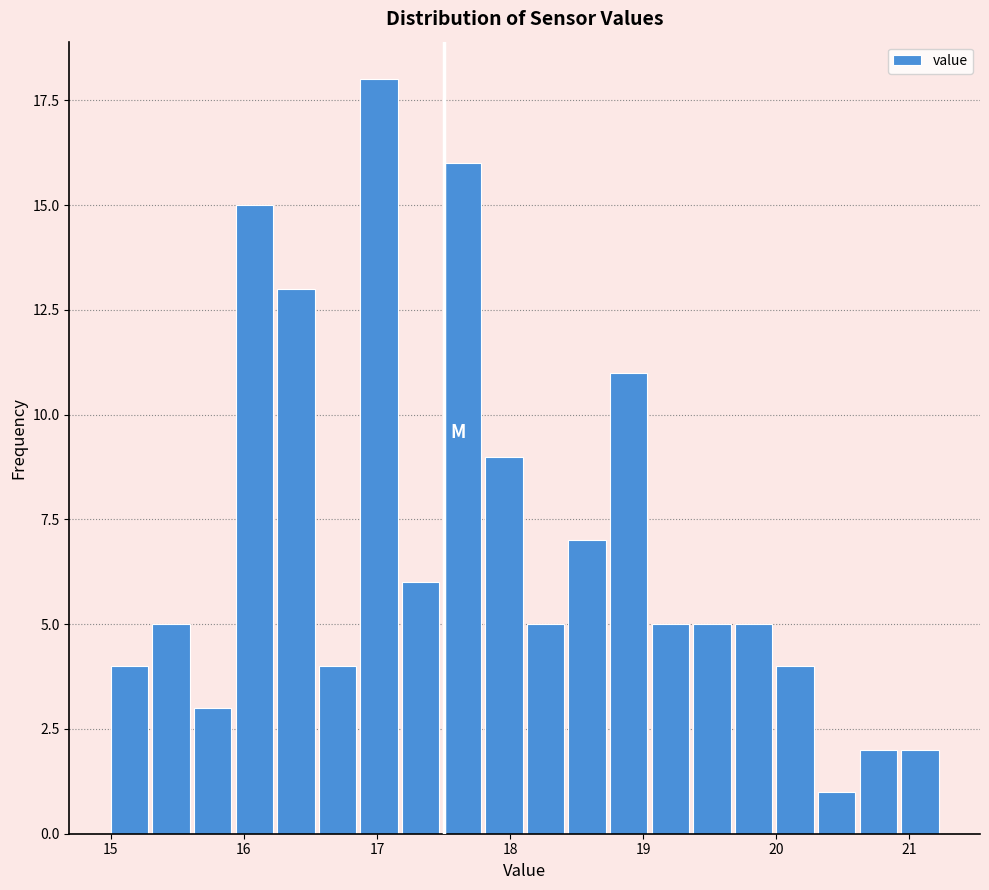

Read against the x-axis, roughly where is the centre of the tallest bar?

17.0